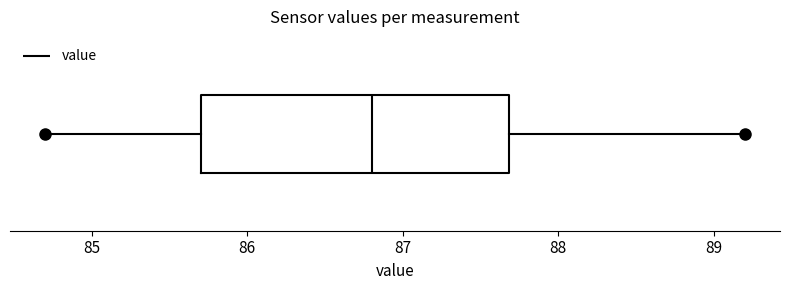

Where does the left whisker of the box end on the x-axis? The values are not printed on the chart, so give them approximately, as read against the axis.

84.7